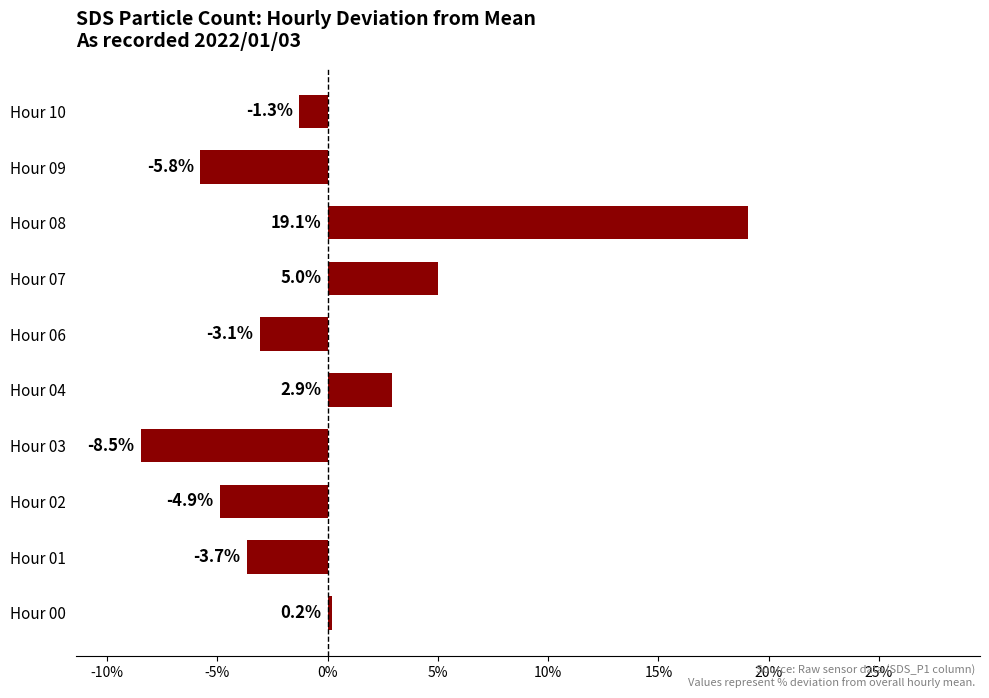

Between Hour 04 and Hour 08, which is larger?

Hour 08